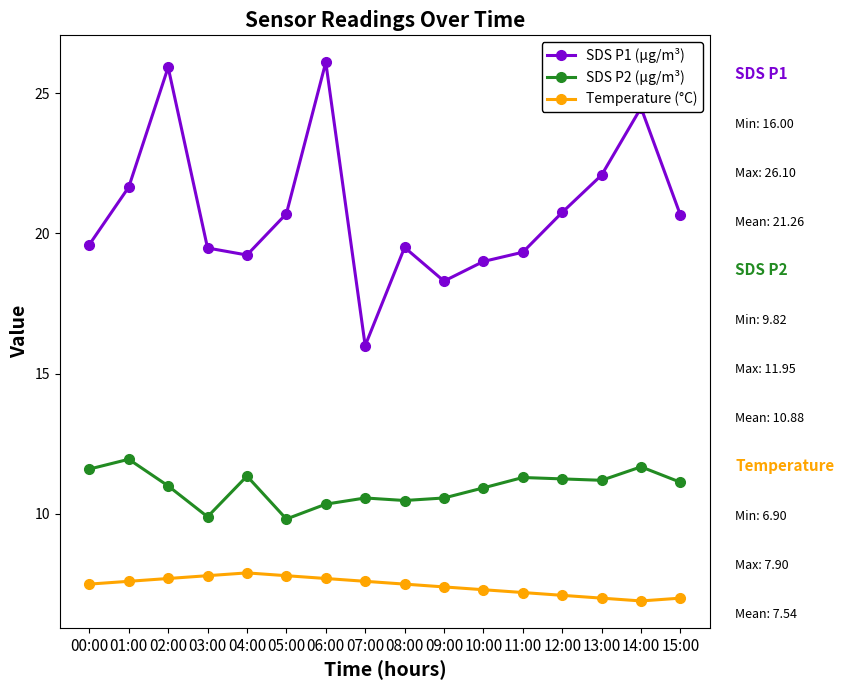

Is it true that SDS P2 (µg/m³) equals 2.7 at 00:00?

False